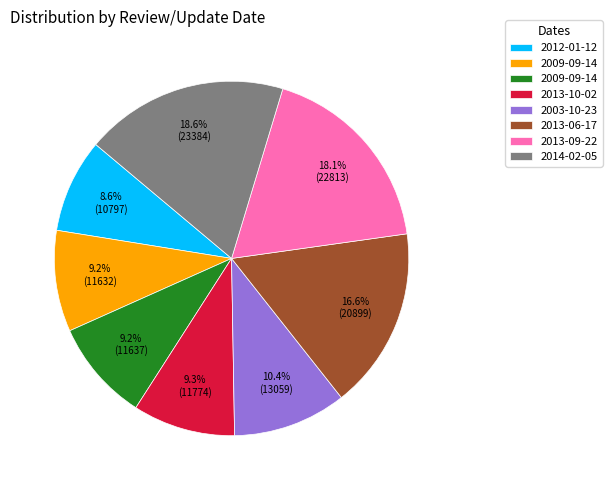

How many segments does this pie chart have?

8